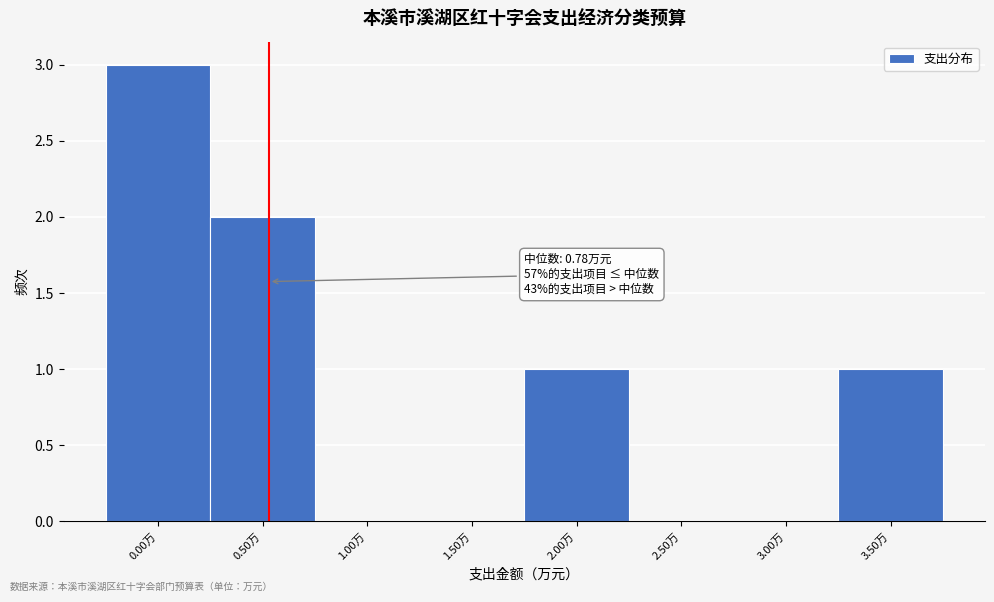

Reading right to left, extract all data points from this chart.

3.50万=1	3.00万=0	2.50万=0	2.00万=1	1.50万=0	1.00万=0	0.50万=2	0.00万=3